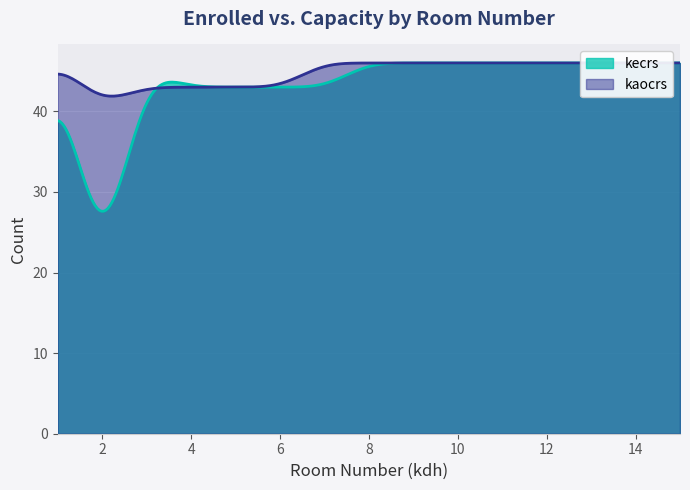

True or false: kaocrs has more than 0 interior local peaks.

False